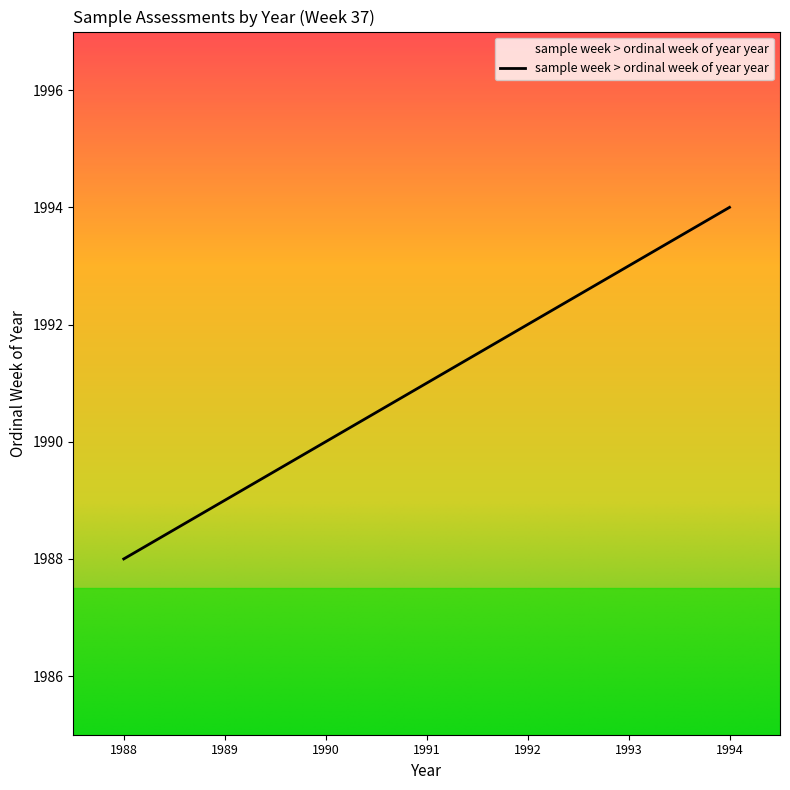

True or false: there are more than 0 points higher than both neighbors.

False